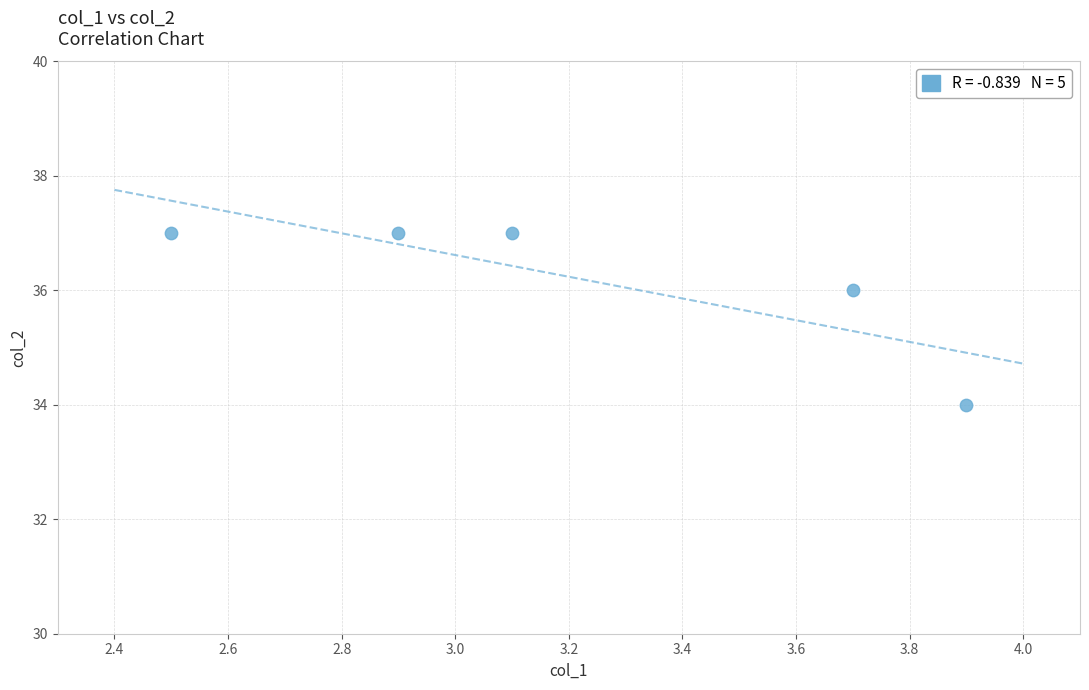

What is the range of Y values (max minus min)?

3